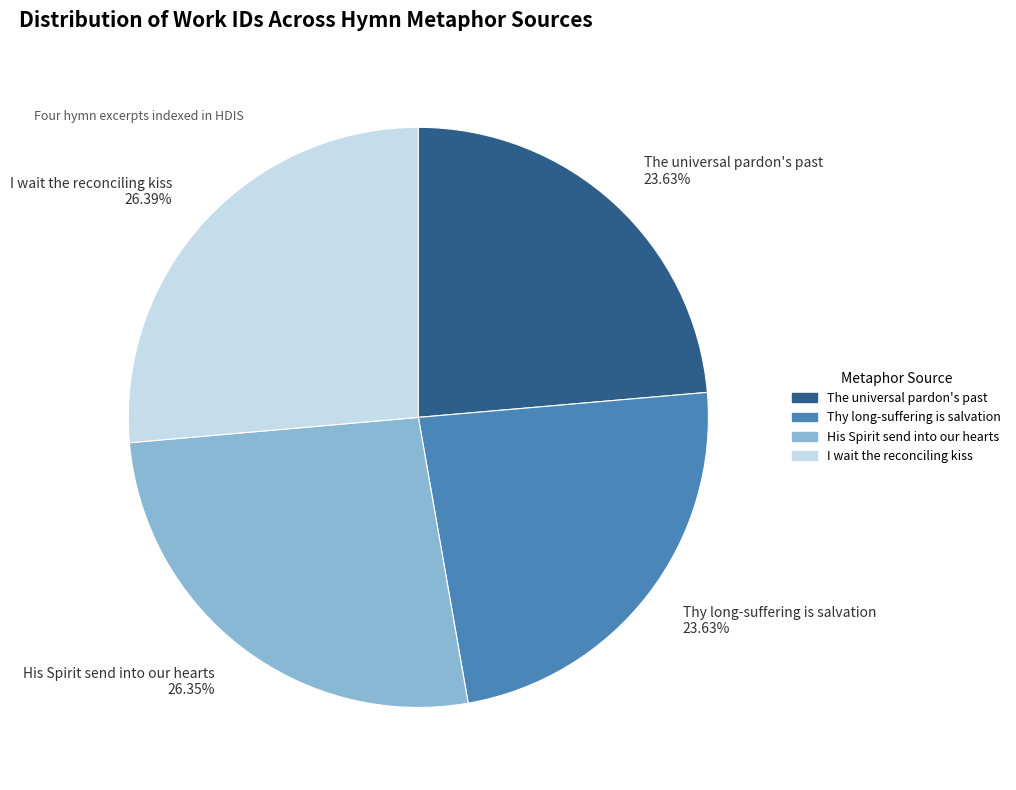

How many slices are in this pie chart?

4